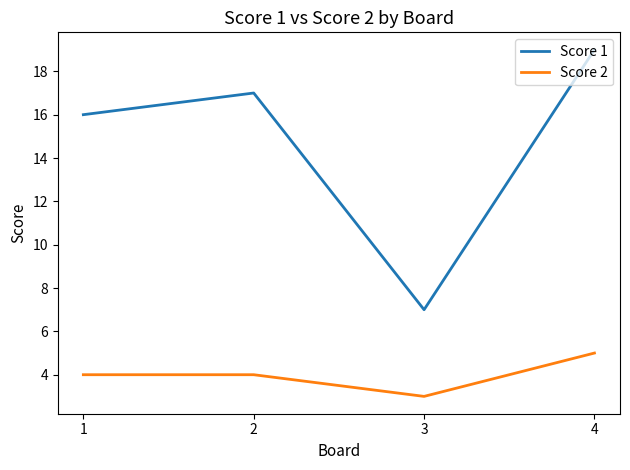

What are all the series names shown in the legend?

Score 1, Score 2